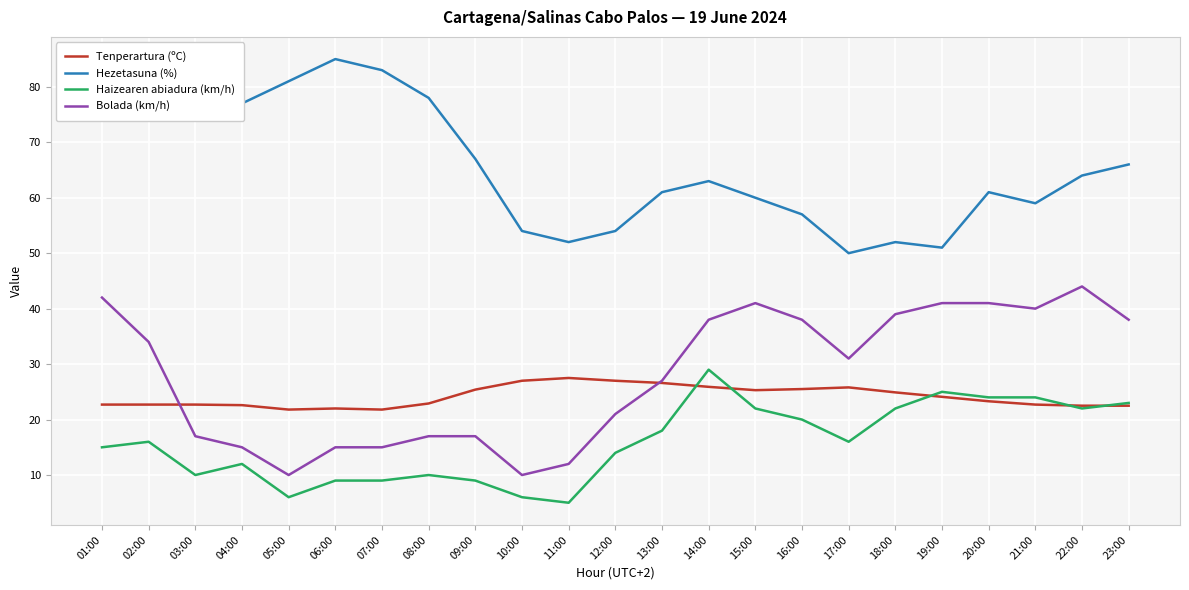

Read the Haizearen abiadura (km/h) value at 23:00.

23.0